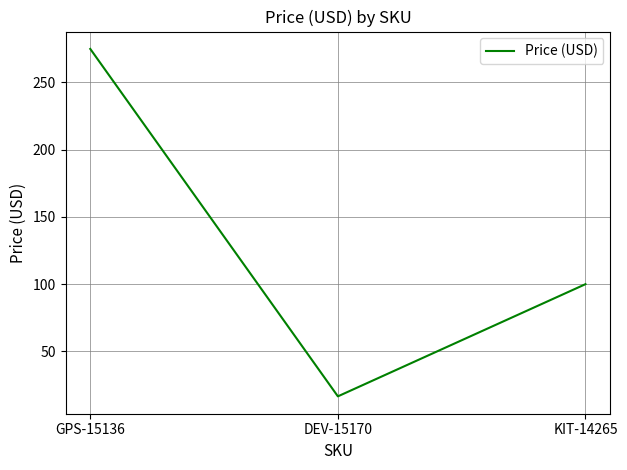

Between GPS-15136 and DEV-15170, which is larger?

GPS-15136